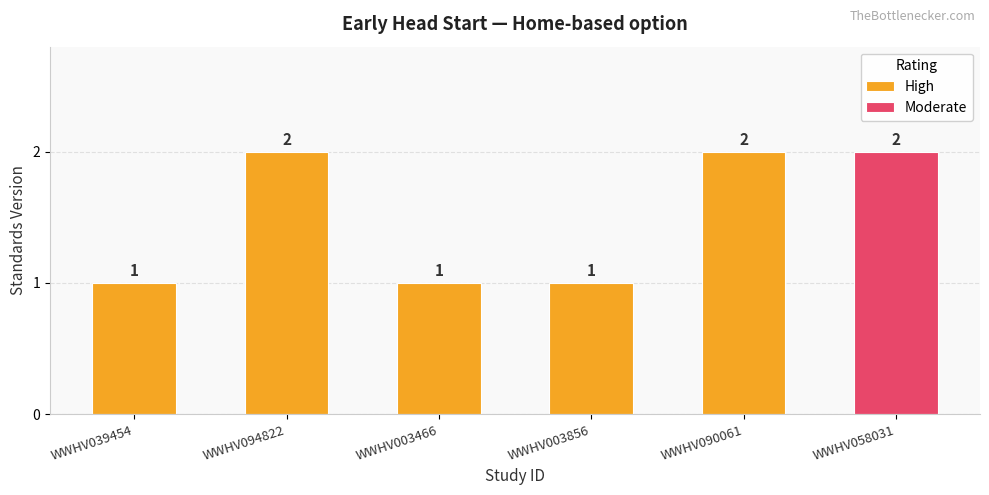

Are the bars horizontal?

No